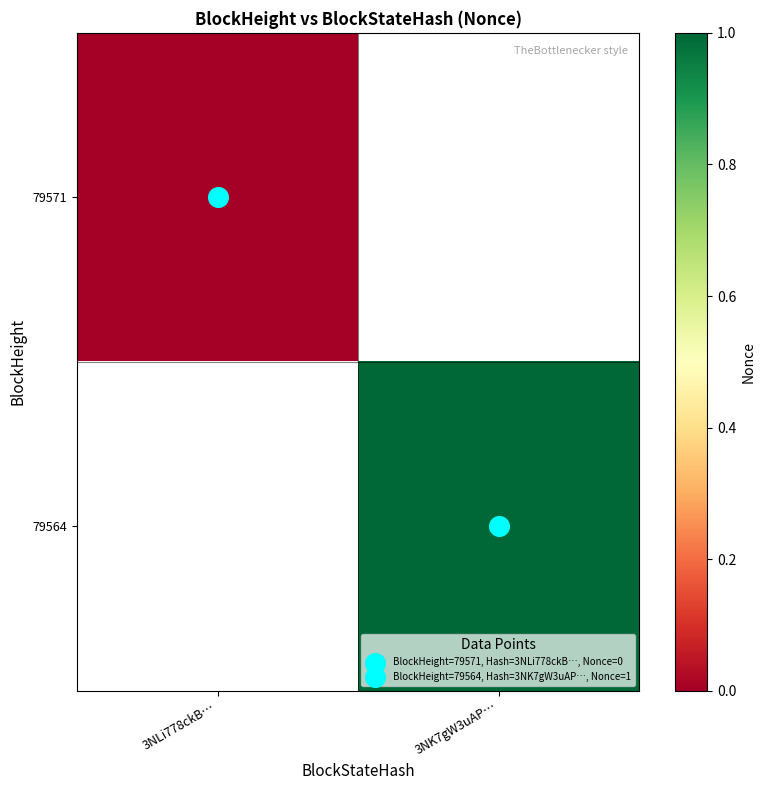

Rank the categories by 79564 value from lowest to highest.

3NLi778ckB…, 3NK7gW3uAP…